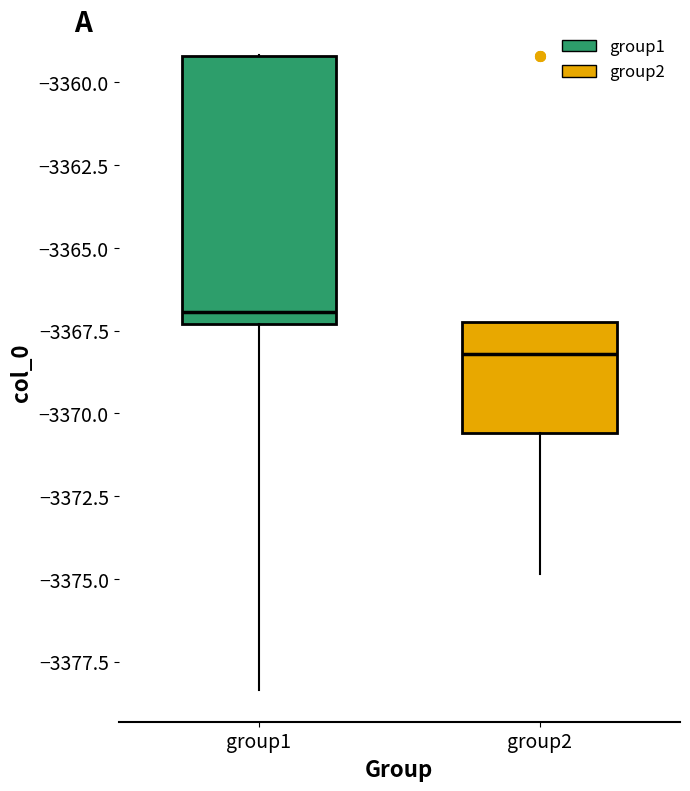

Where is the lower edge of the box for group1 on the y-axis? The values are not printed on the chart, so give them approximately, as read against the axis.

-3367.5